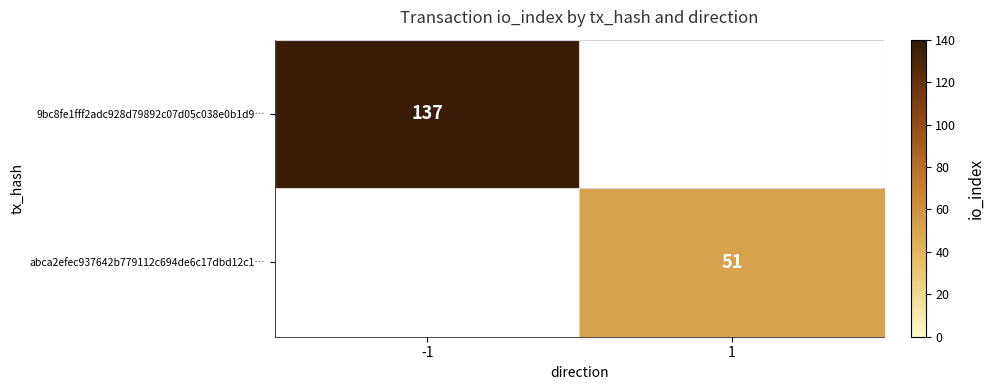

True or false: abca2efec937642b779112c694de6c17dbd12c1… has a value of 51 at 1.

True